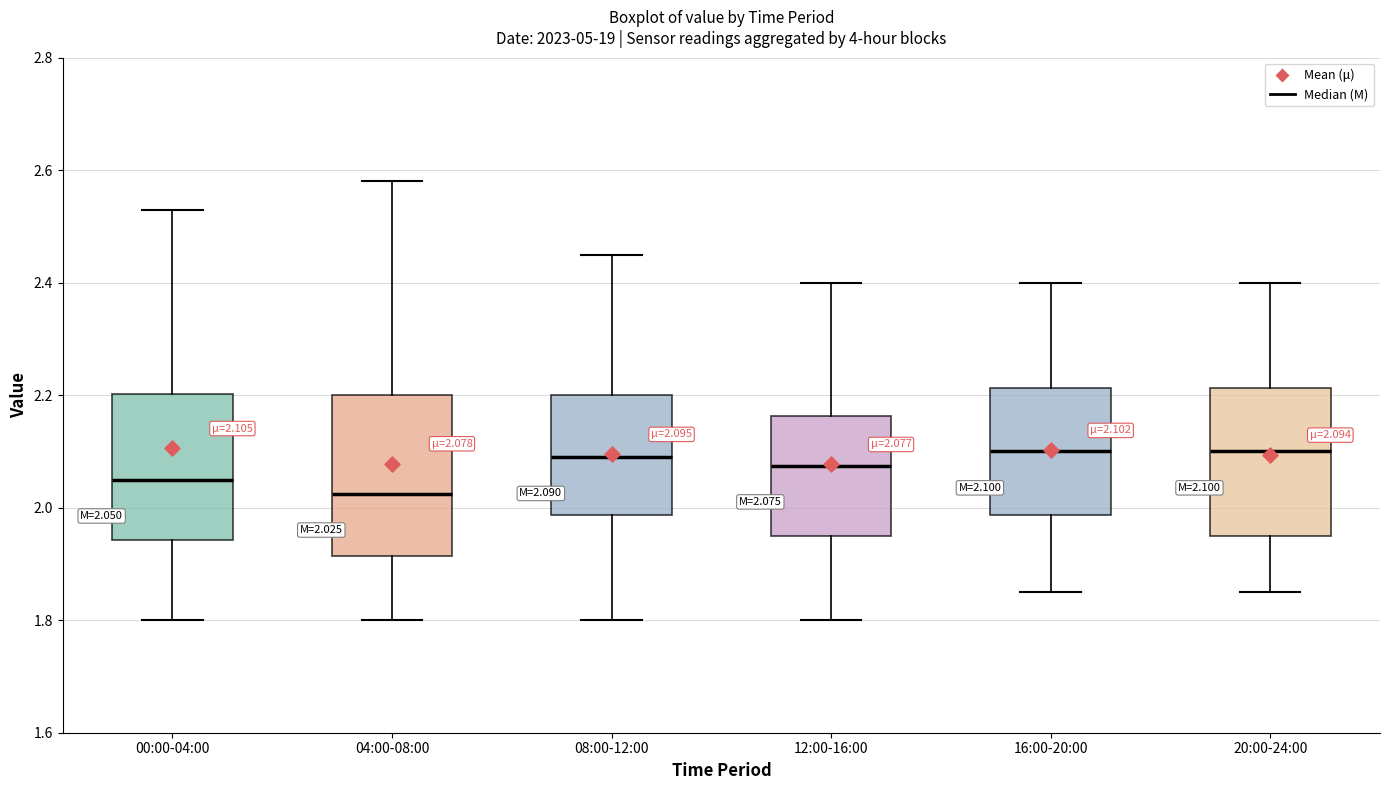

Comparing the boxes themselves (not the whiskers), which one is the tallest?

04:00-08:00